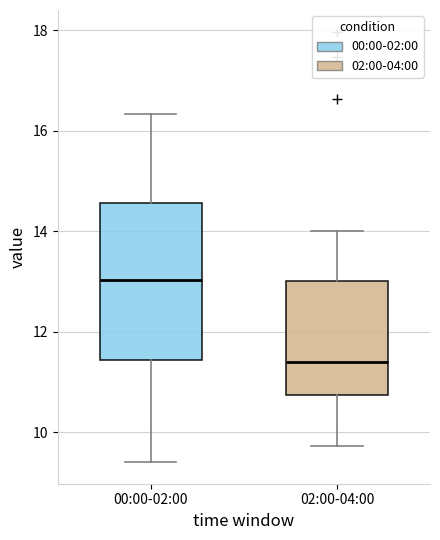

Reading left to right, transcribe this box plot: for each box, give where its median line is, the range the box spans, and where its two whiskers end, as read against the y-axis. The values are not printed on the chart, so give them approximately, as read against the axis.

00:00-02:00: median 13.0, box 11.4 to 14.6, whiskers 9.4 to 16.4
02:00-04:00: median 11.4, box 10.8 to 13.0, whiskers 9.8 to 14.0